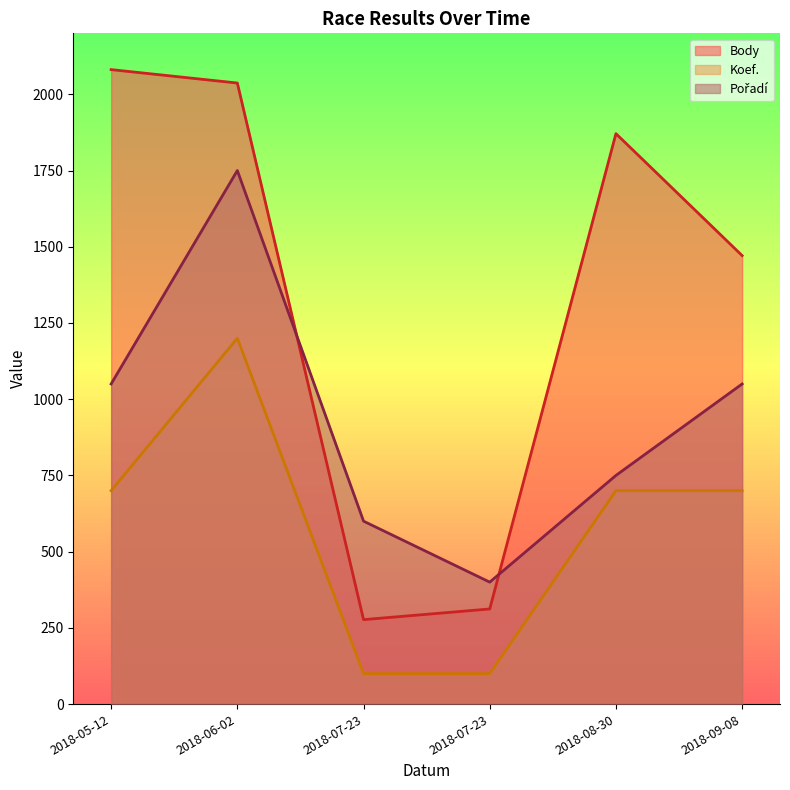

Read the Body value at 2018-09-08.

1471